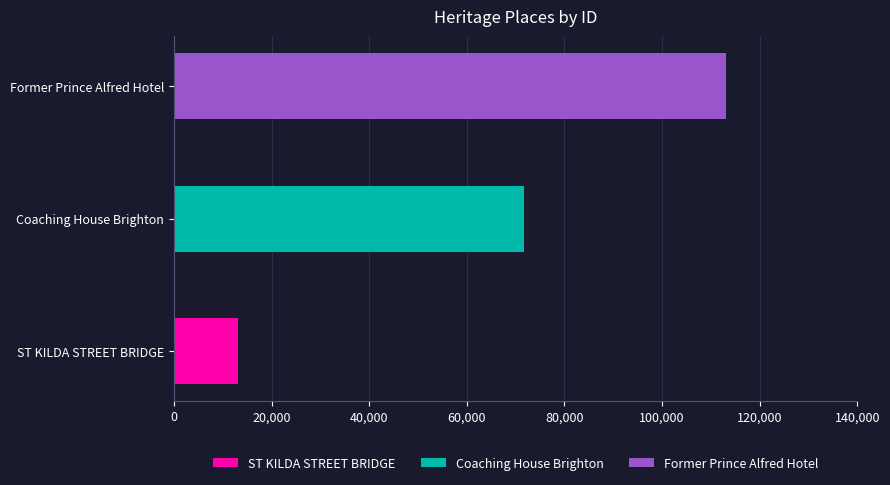

What position from the left is Coaching House Brighton?

2